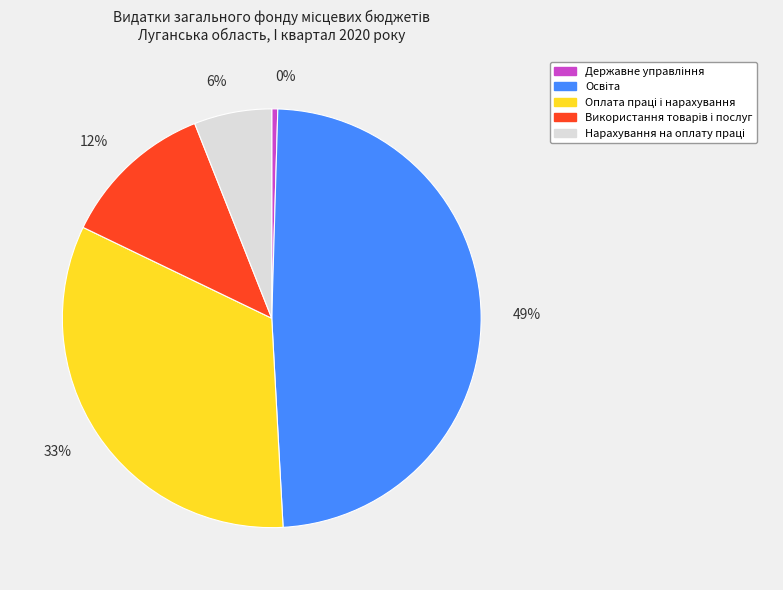

Count the number of slices in the pie.

5